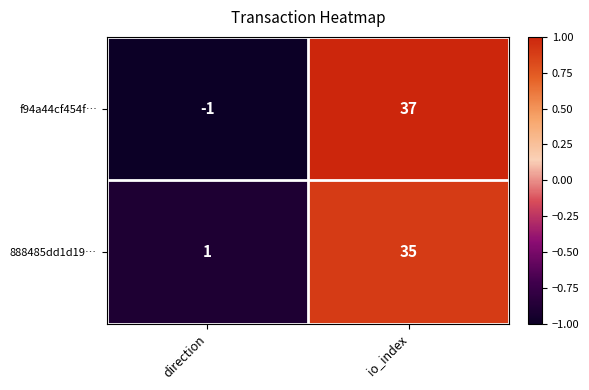

What is the spread (max minus min) of values at io_index?

2